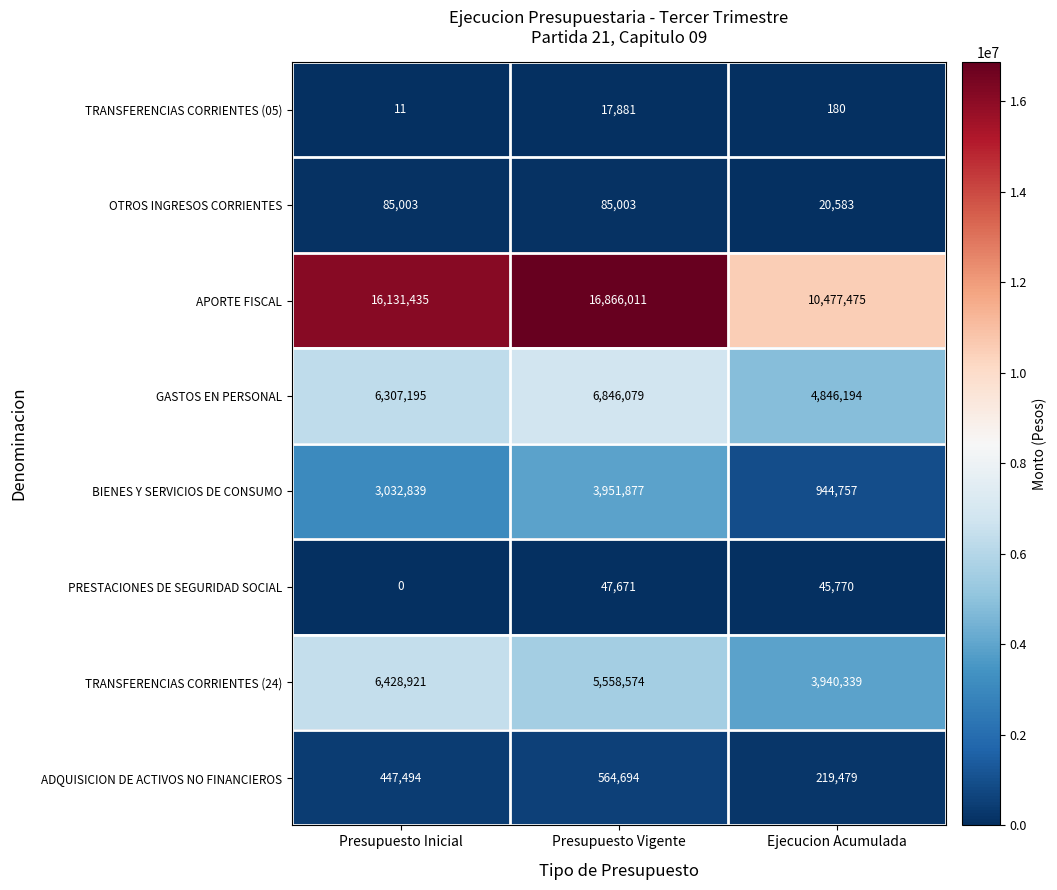

Which category has the highest value across all series?

Presupuesto Vigente